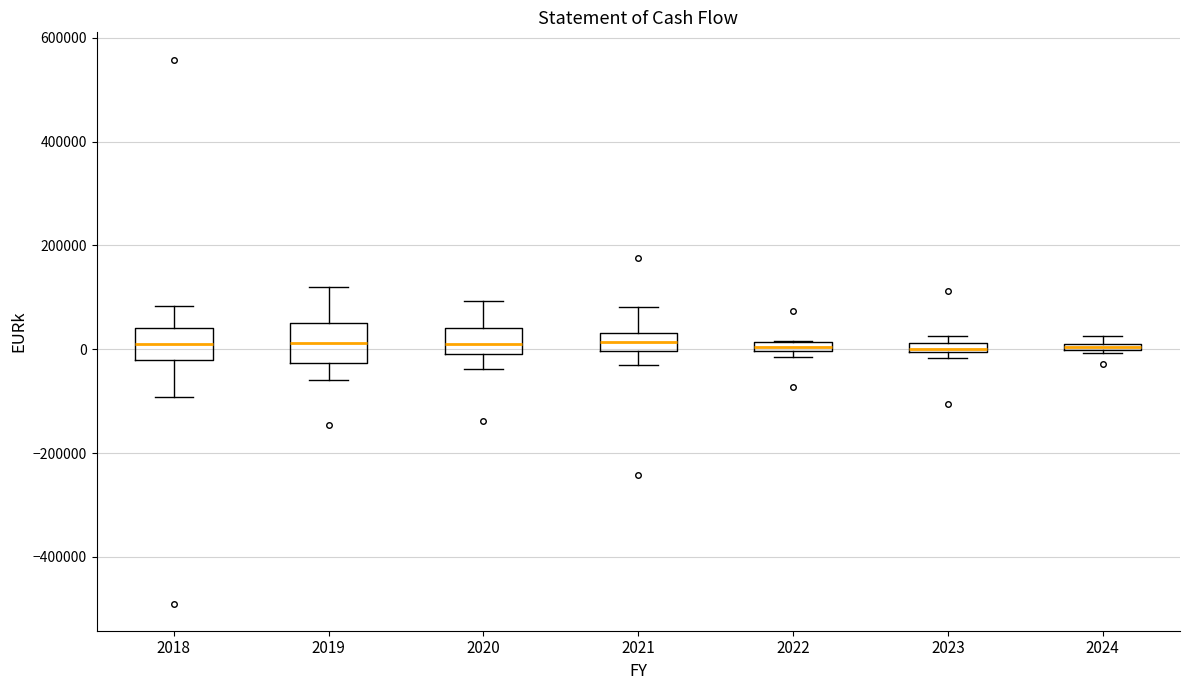

Where is the lower edge of the box at x = 2020 on the y-axis? The values are not printed on the chart, so give them approximately, as read against the axis.

0